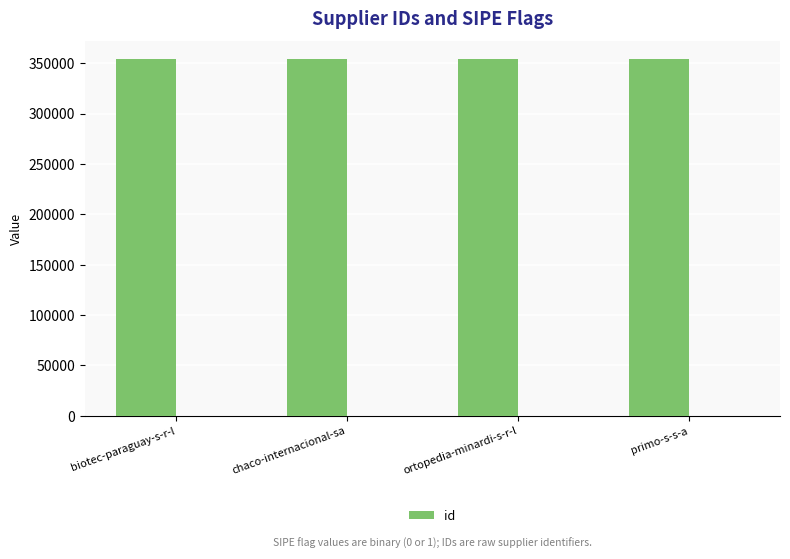

How many data points are less than 354053?

2